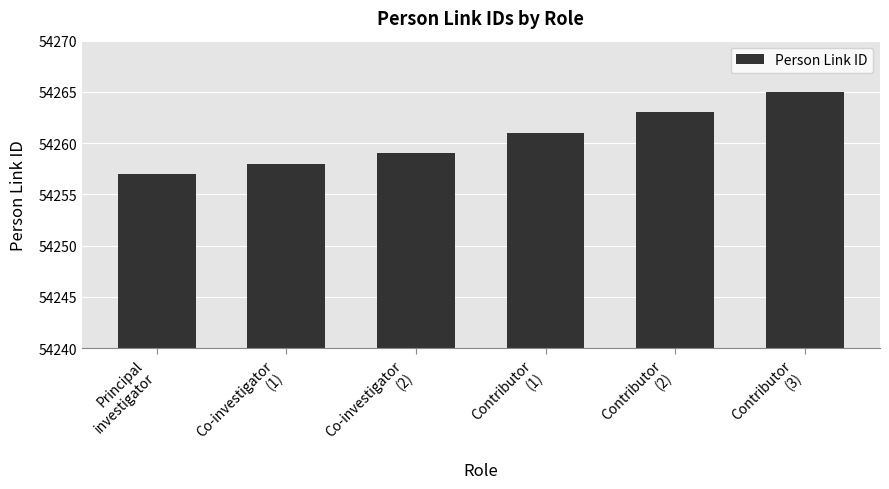

Reading left to right, transcribe all the data shown in this chart.

54257	54258	54259	54261	54263	54265